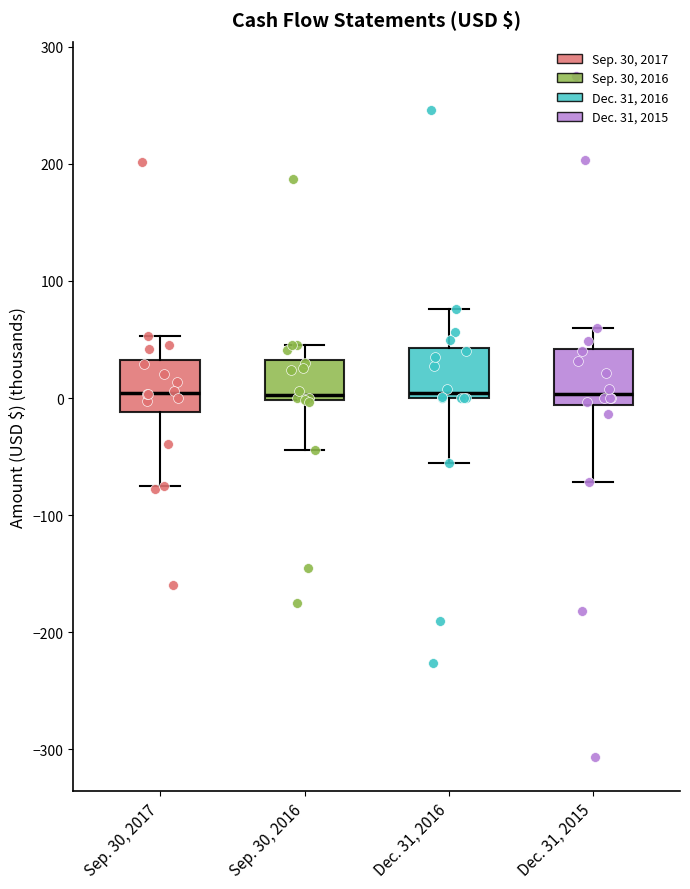

Reading left to right, read every box against the y-axis: the position of its median line, the range the box covers, and the ends of its whiskers. The values are not printed on the chart, so give them approximately, as read against the axis.

Sep. 30, 2017: median 0, box -10 to 30, whiskers -70 to 50
Sep. 30, 2016: median 0 (just above the box's lower edge), box 0 to 30, whiskers -40 to 50
Dec. 31, 2016: median 0 (just above the box's lower edge), box 0 to 40, whiskers -60 to 80
Dec. 31, 2015: median 0, box -10 to 40, whiskers -70 to 60